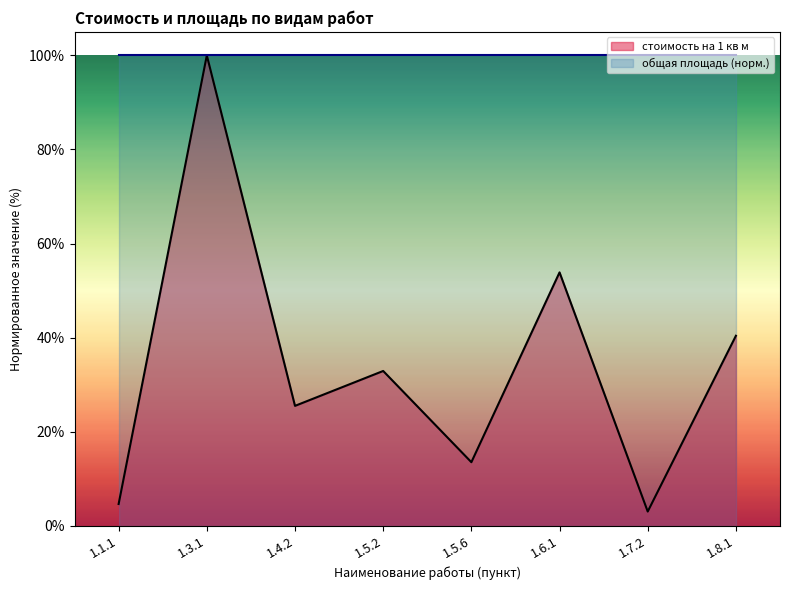

What is the difference between the maximum and minimum values?

1.0